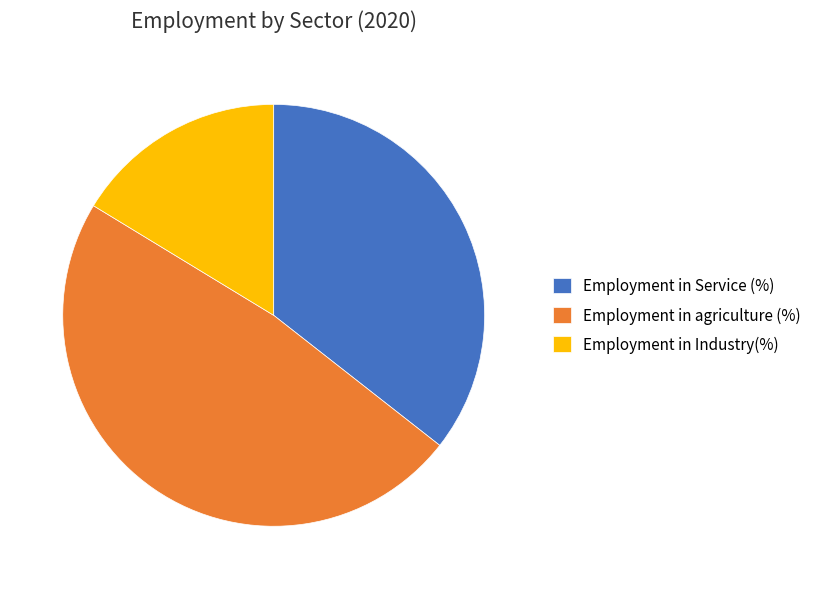

Is it true that Employment in Service (%) is 36% of the pie?

True